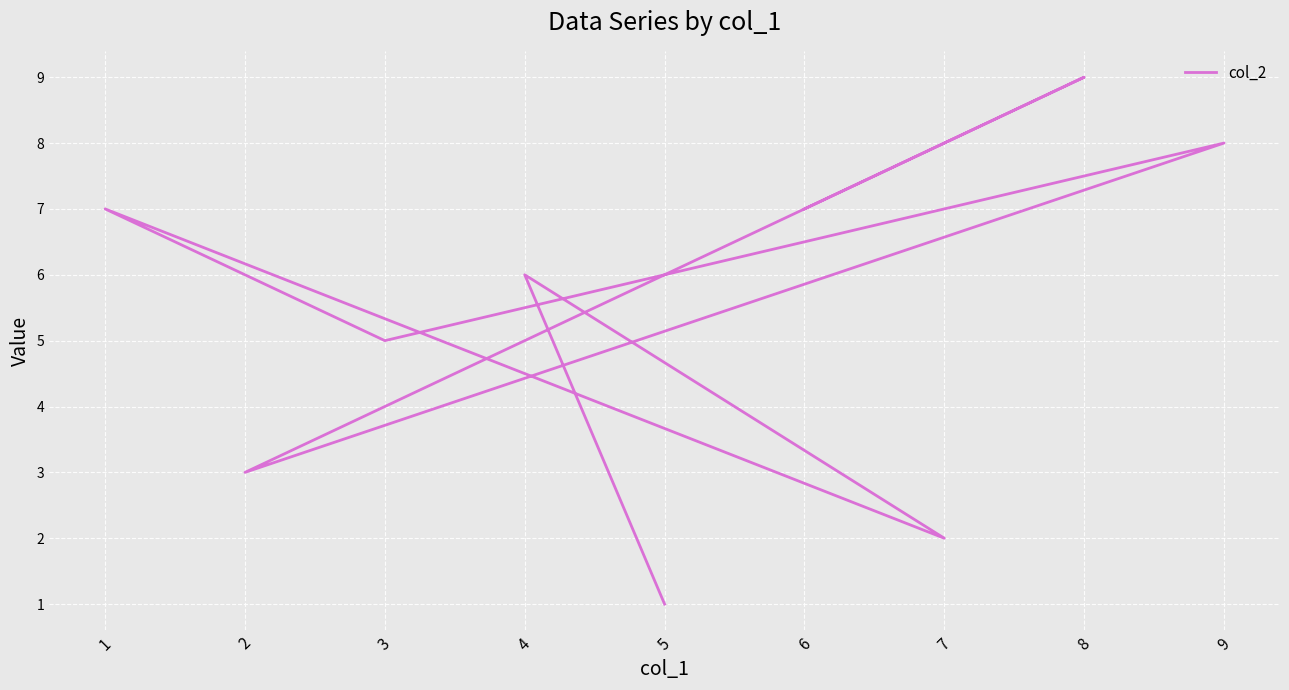

Reading left to right, list all the values displayed in this chart.

6=7	8=9	2=3	9=8	3=5	1=7	7=2	4=6	5=1